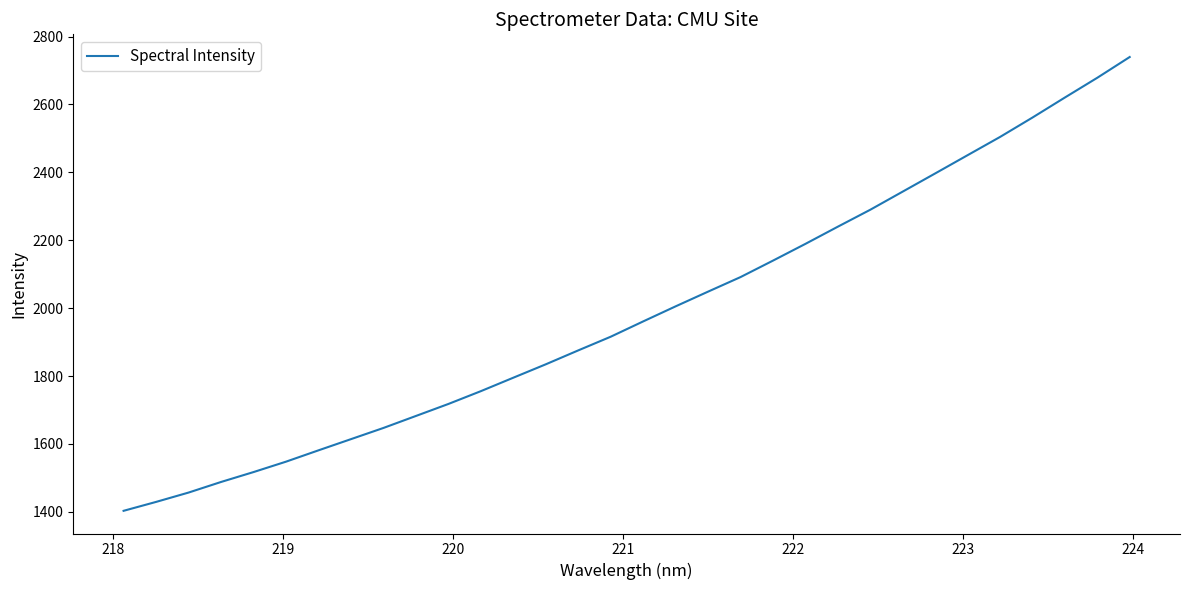

What is the difference between the maximum and minimum values?

1336.7